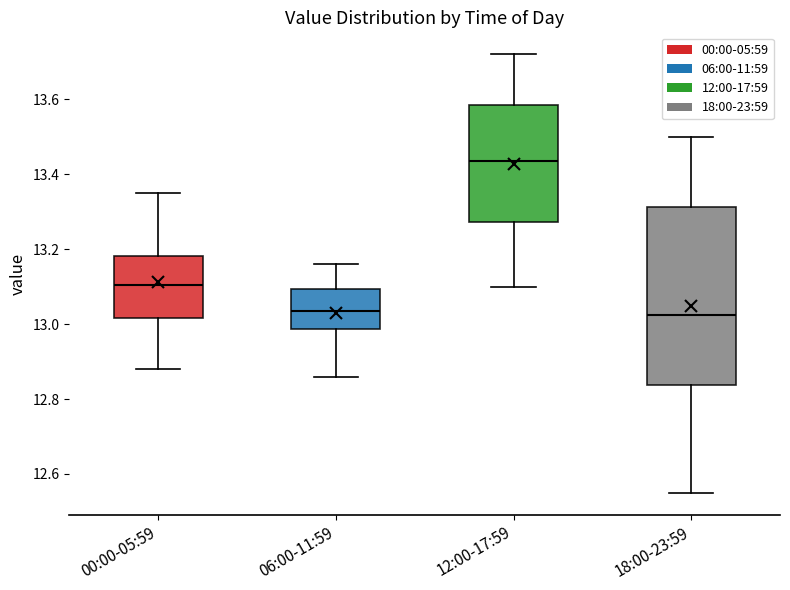

Reading left to right, transcribe this box plot: for each box, give where its median line is, the range the box spans, and where its two whiskers end, as read against the y-axis. The values are not printed on the chart, so give them approximately, as read against the axis.

00:00-05:59: median 13.10, box 13.02 to 13.18, whiskers 12.88 to 13.36
06:00-11:59: median 13.04, box 12.98 to 13.10, whiskers 12.86 to 13.16
12:00-17:59: median 13.44, box 13.28 to 13.58, whiskers 13.10 to 13.72
18:00-23:59: median 13.02, box 12.84 to 13.32, whiskers 12.56 to 13.50